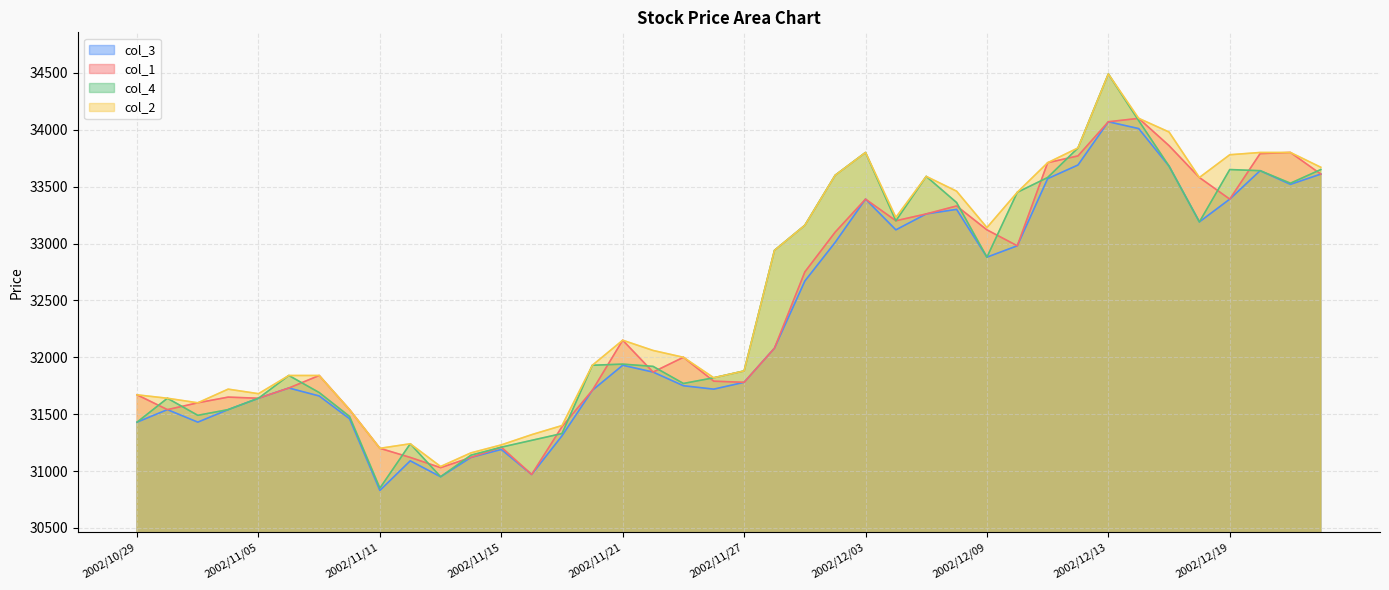

At which label is col_3 closest to 32450?

2002/11/29